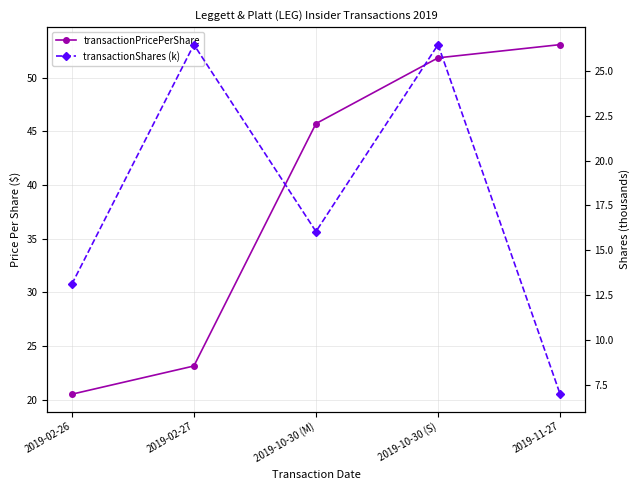

At which category does transactionShares (k) reach its first local valley?

2019-10-30 (M)